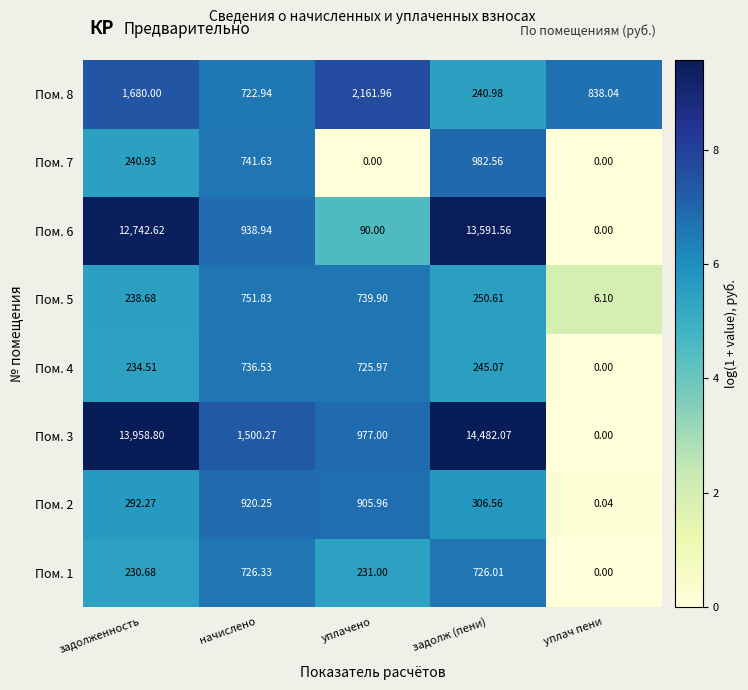

At which category is the sum across all series the highest?

задолж (пени)